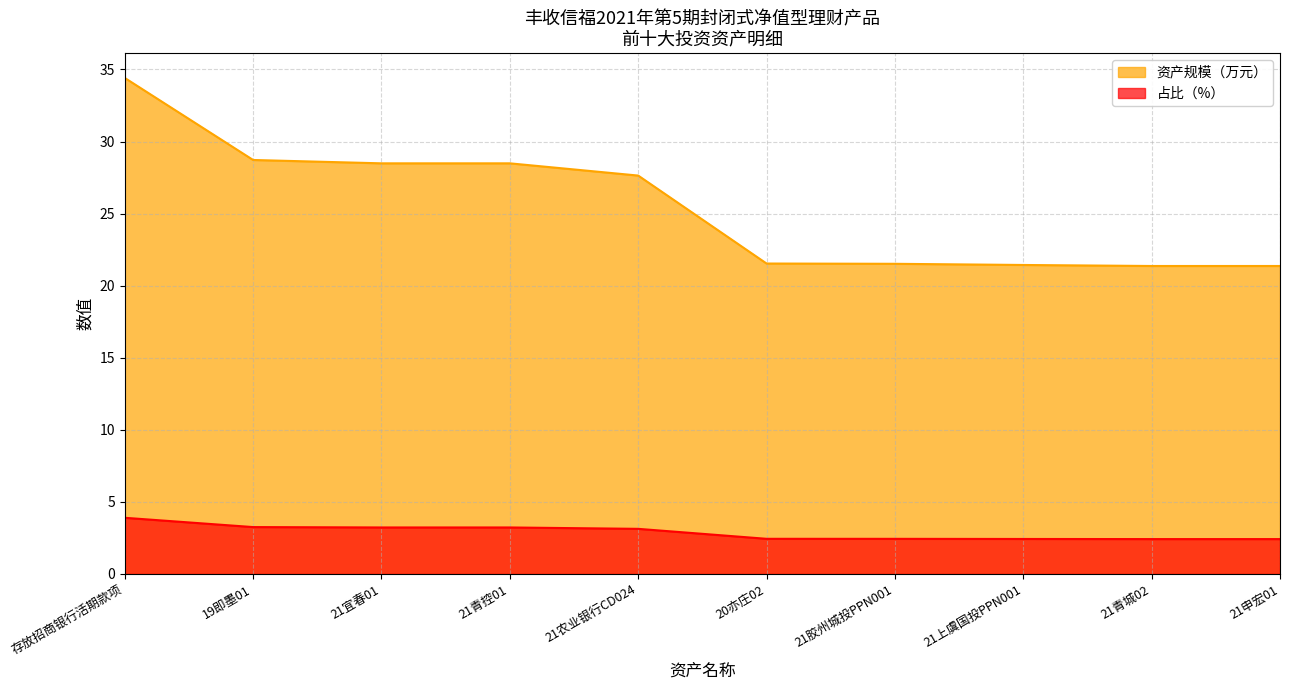

What is the maximum value shown in the chart?

34.4